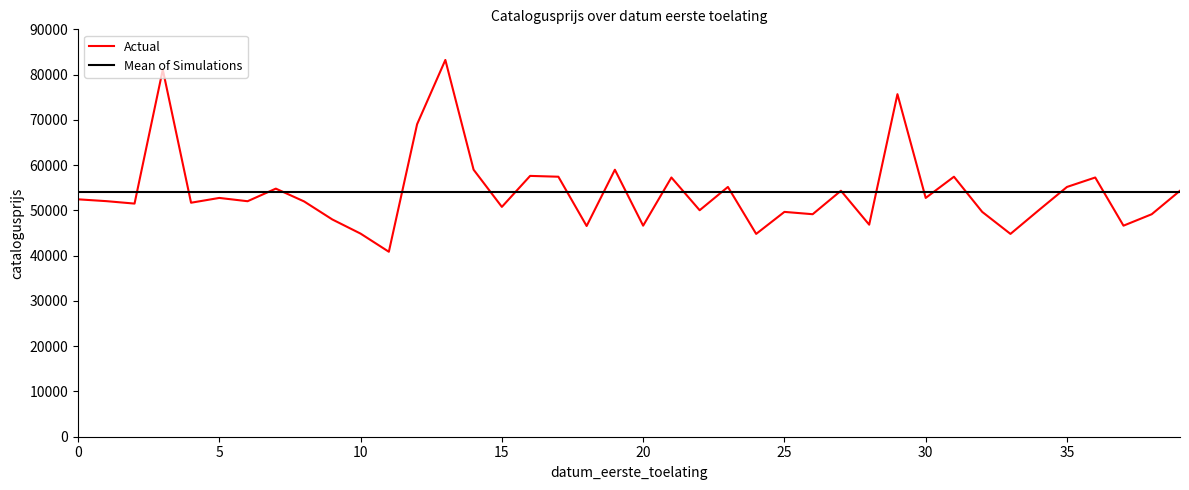

Which series has the widest spread of values?

Actual